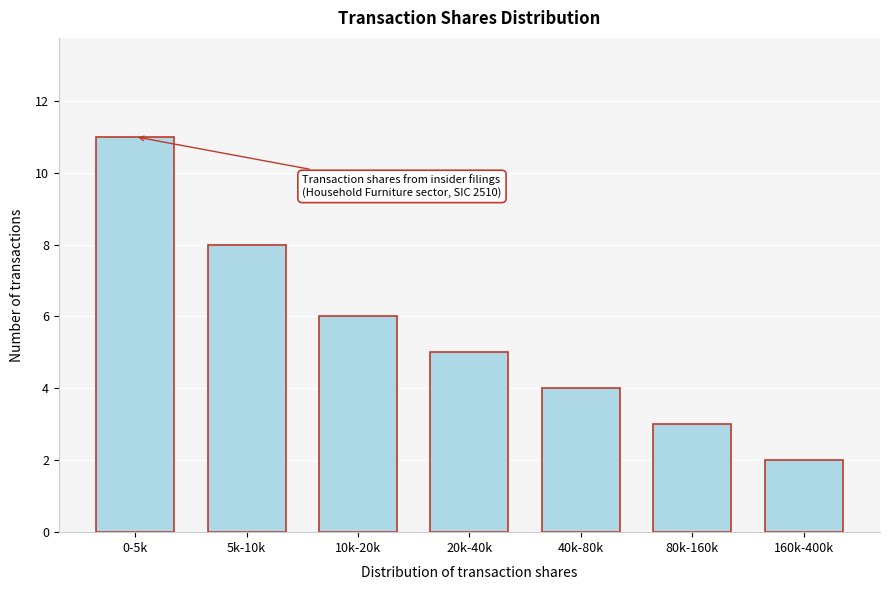

Reading left to right, extract all data points from this chart.

0-5k=11	5k-10k=8	10k-20k=6	20k-40k=5	40k-80k=4	80k-160k=3	160k-400k=2